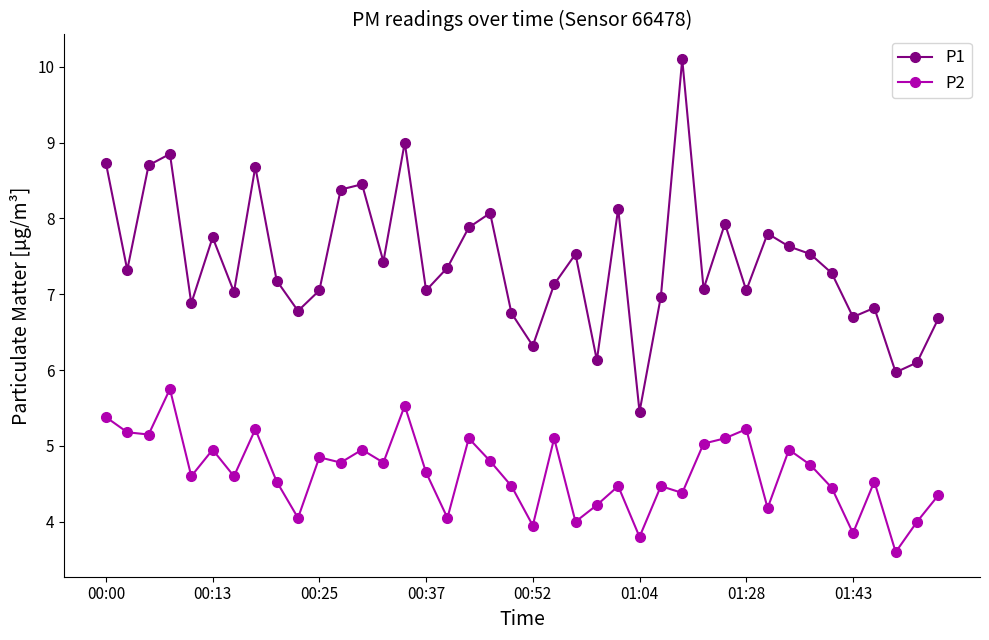

What is the value of the P2 point at the 34th from the left?

4.8